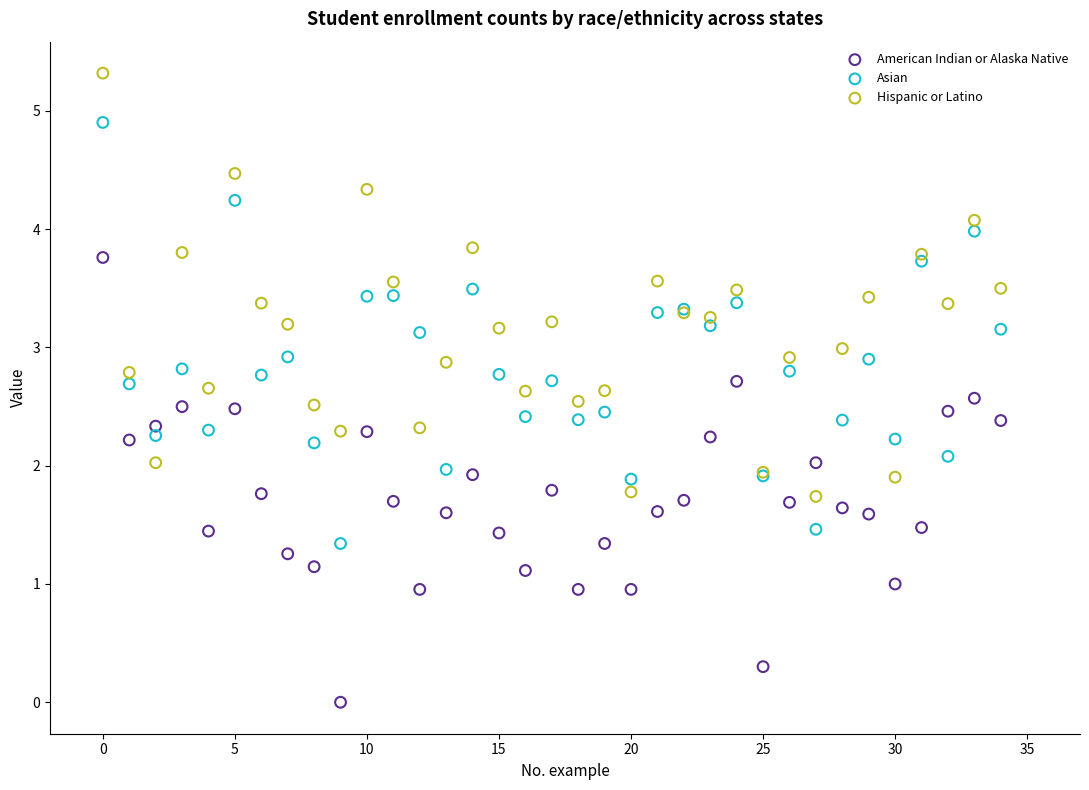

Which series contains the highest Y value?

Hispanic or Latino